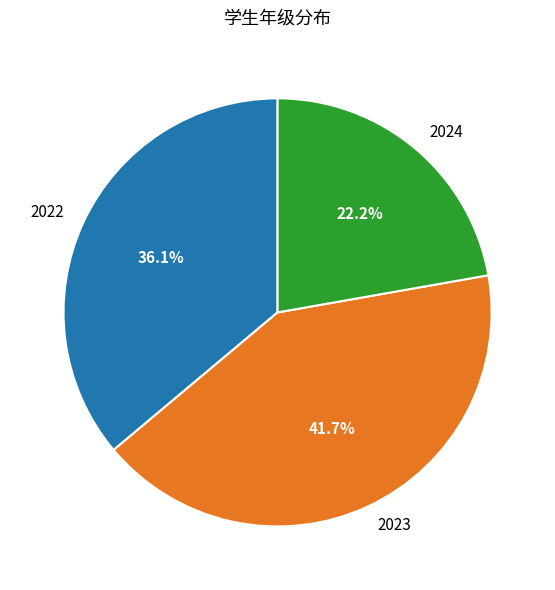

Is it true that 2022 is 29% of the pie?

False